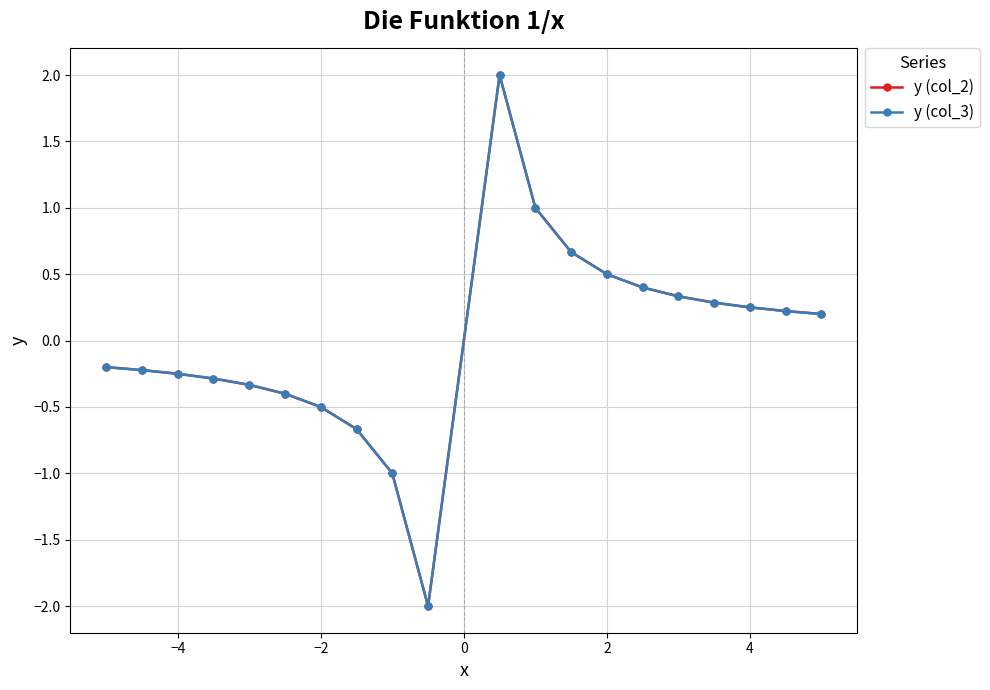

What is the maximum value shown in the chart?

2.0